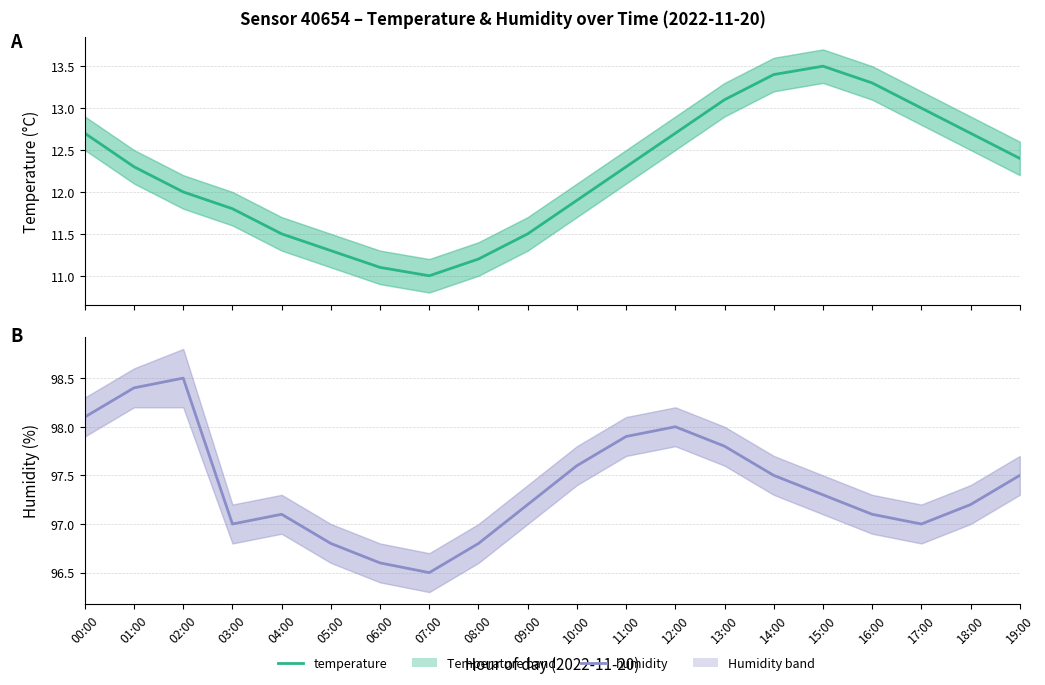

At which label does humidity reach its peak?

02:00